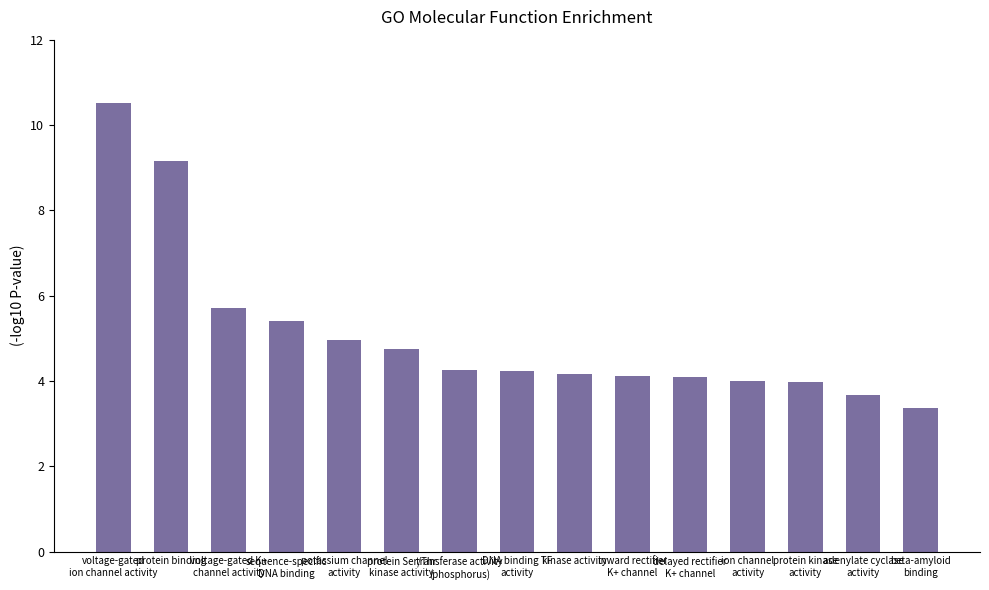

What is the maximum value shown in the chart?

10.5